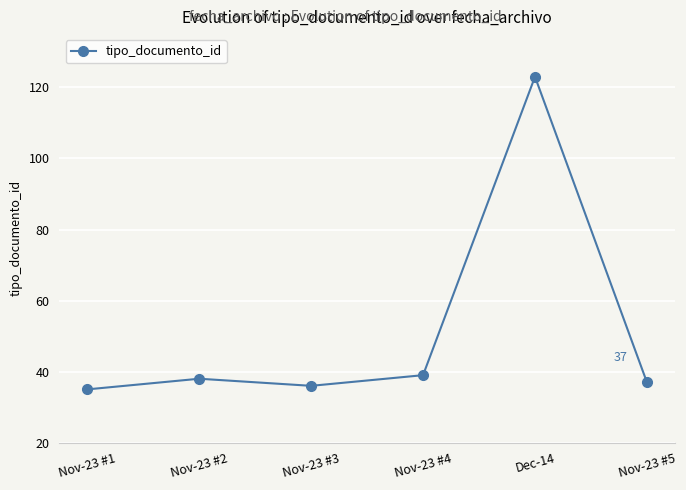

Reading left to right, what are all the values shown in this chart?

35	38	36	39	123	37